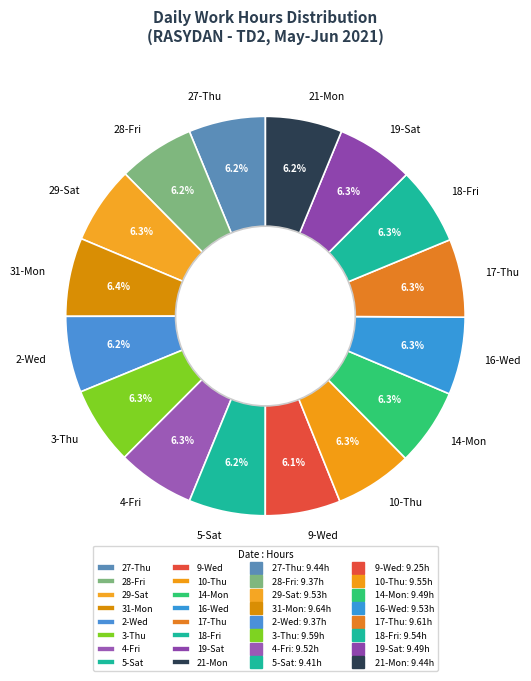

Combined, do 27-Thu and 3-Thu account for over 50%?

No